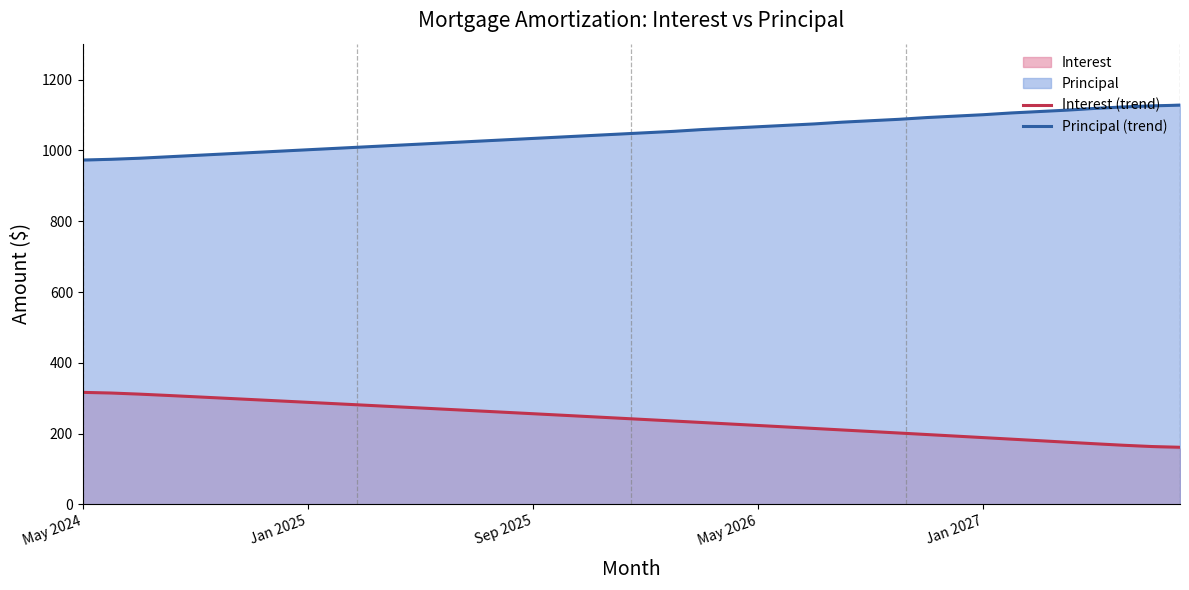

True or false: Interest (trend) has more than 1 interior local peaks.

False